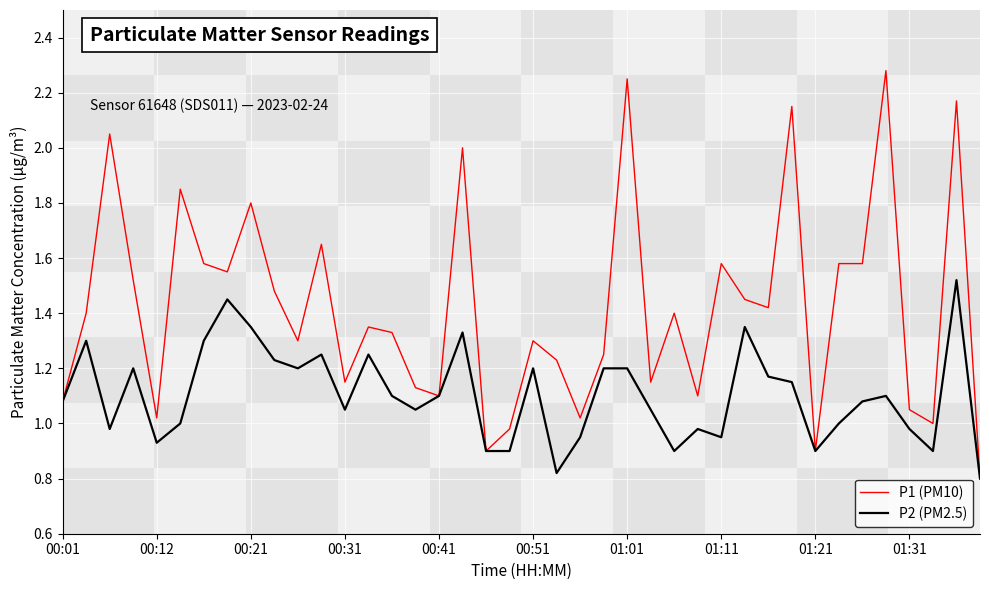

Which series has the largest total across all categories?

P1 (PM10)